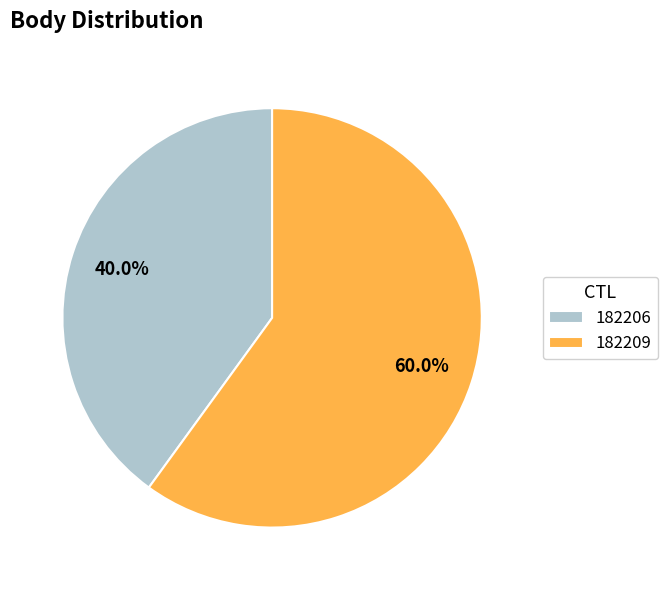

Is it true that 182206 is 33% of the pie?

False